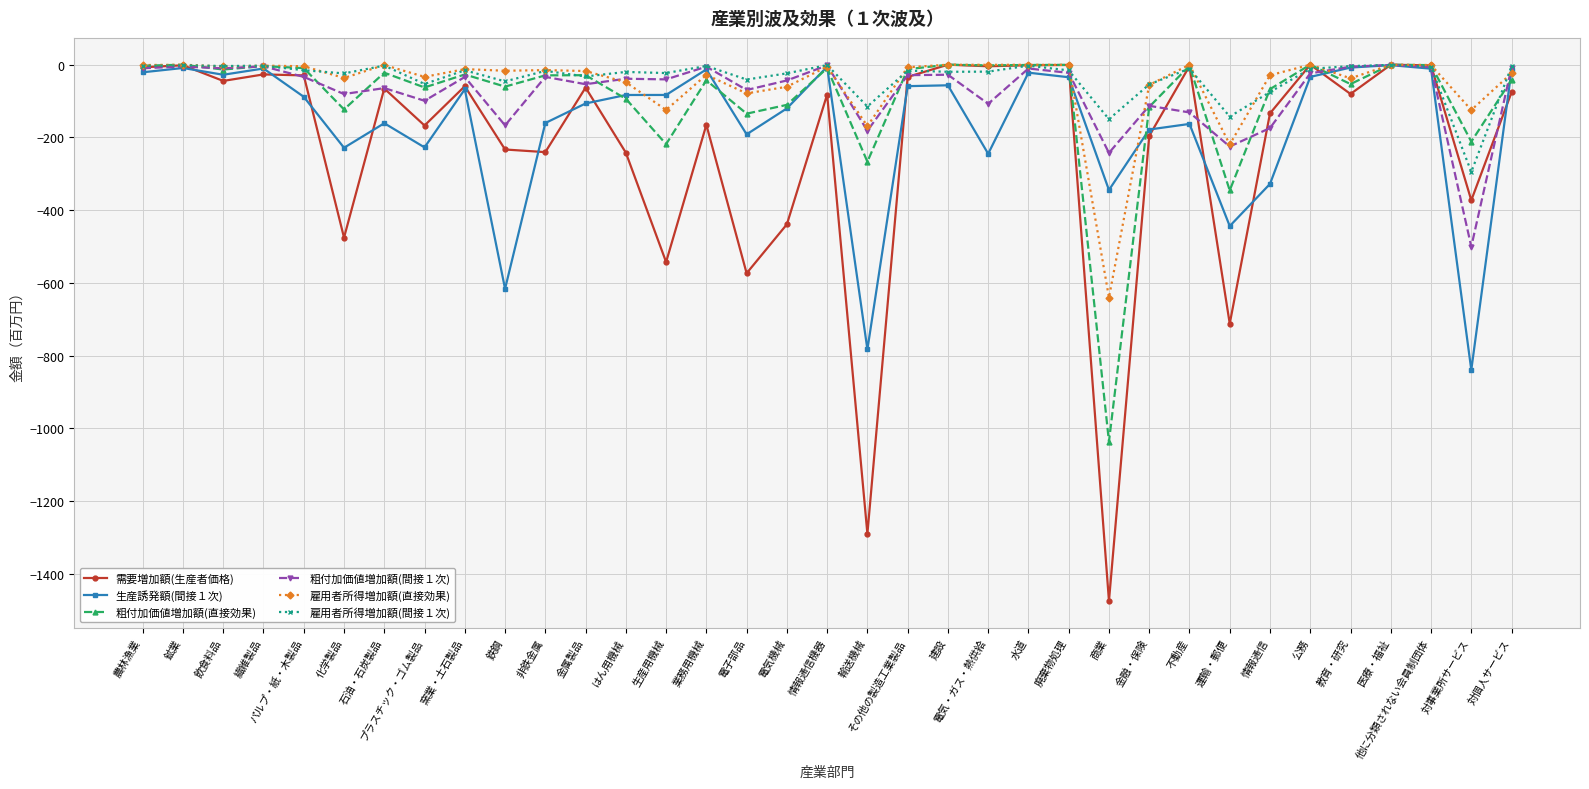

True or false: 雇用者所得増加額(間接１次) and 需要増加額(生産者価格) cross at least once.

True